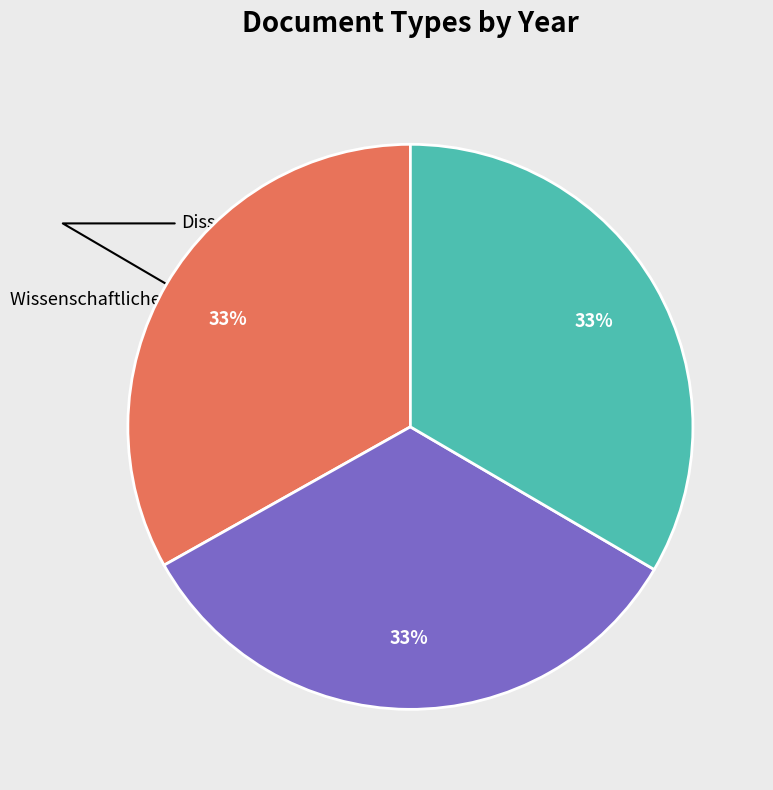

Is there a majority slice in this chart?

No